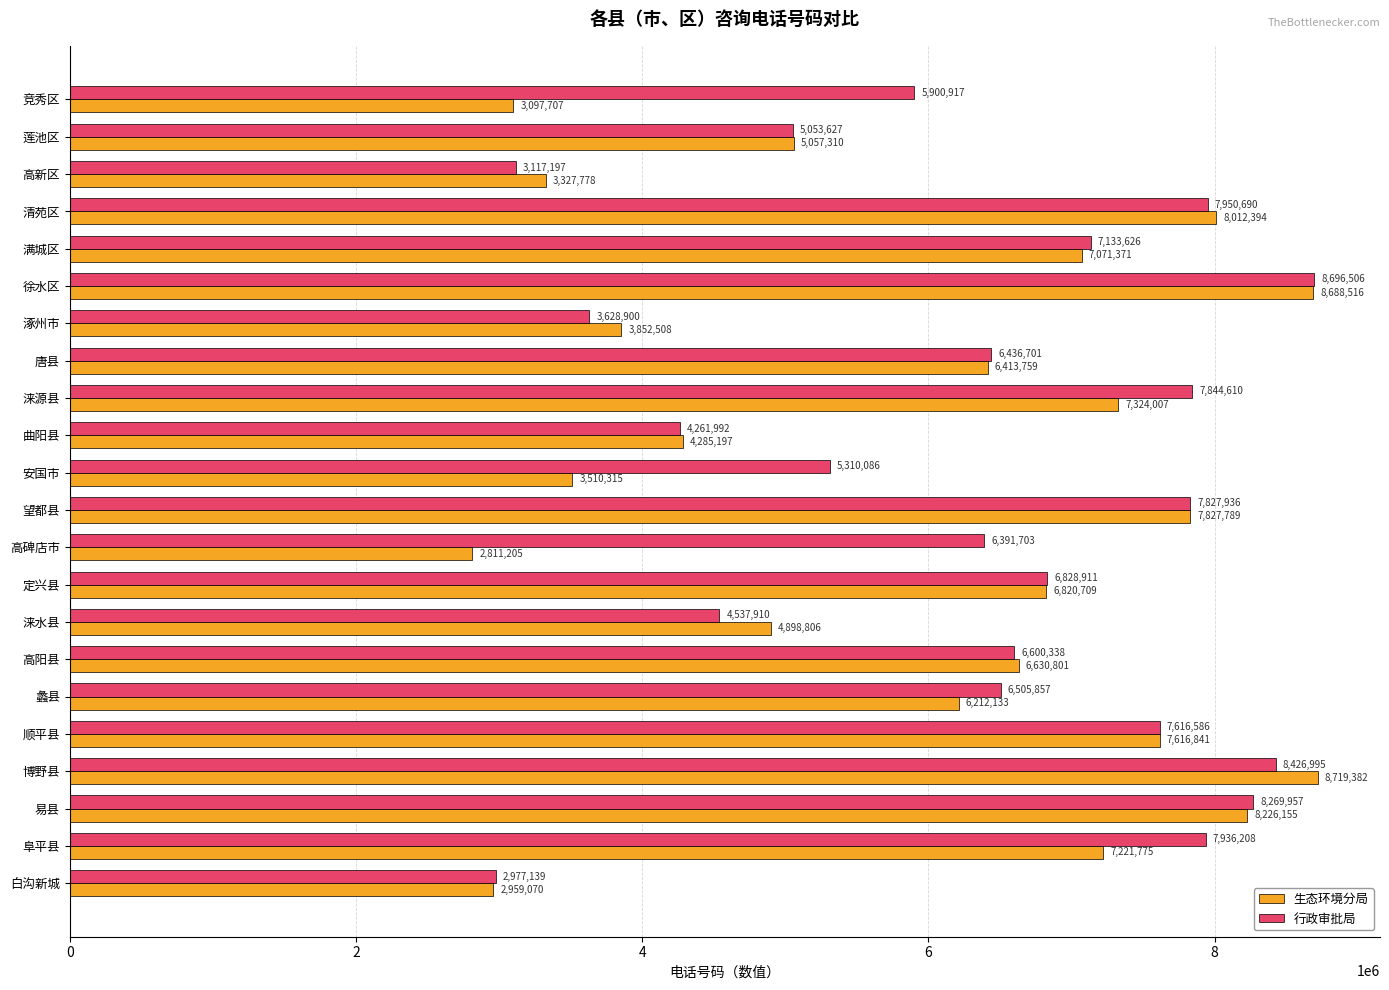

How many series are shown in this chart?

2